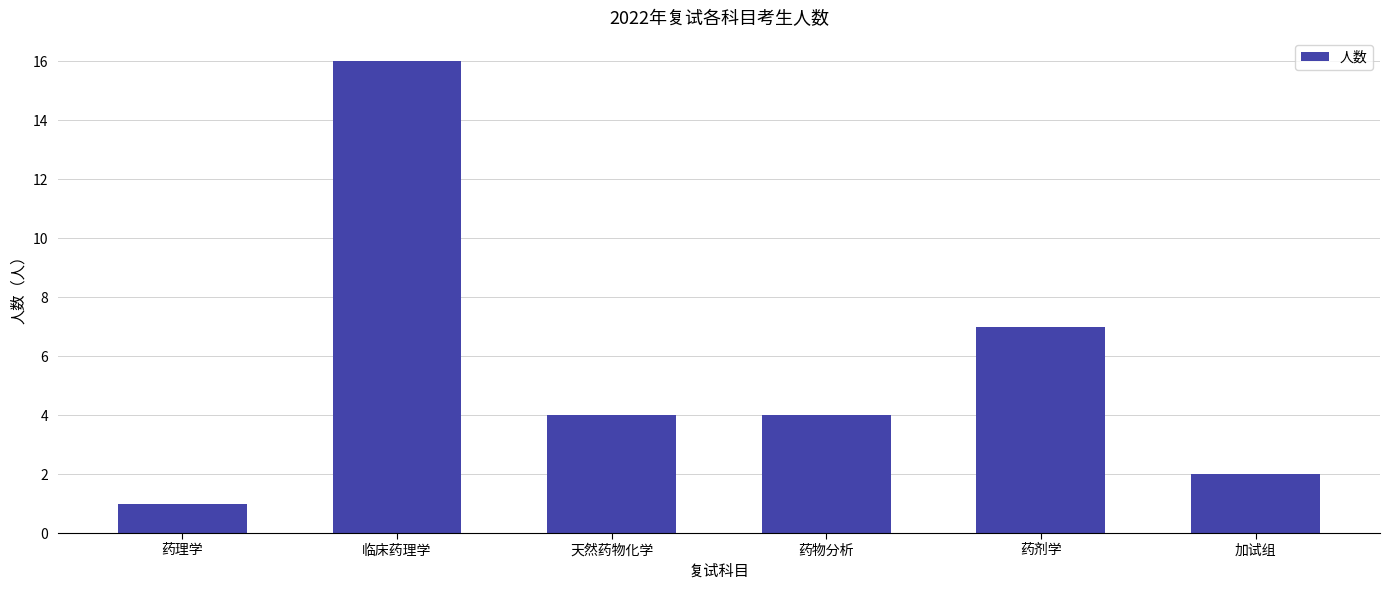

Which label corresponds to the smallest value in the chart?

药理学